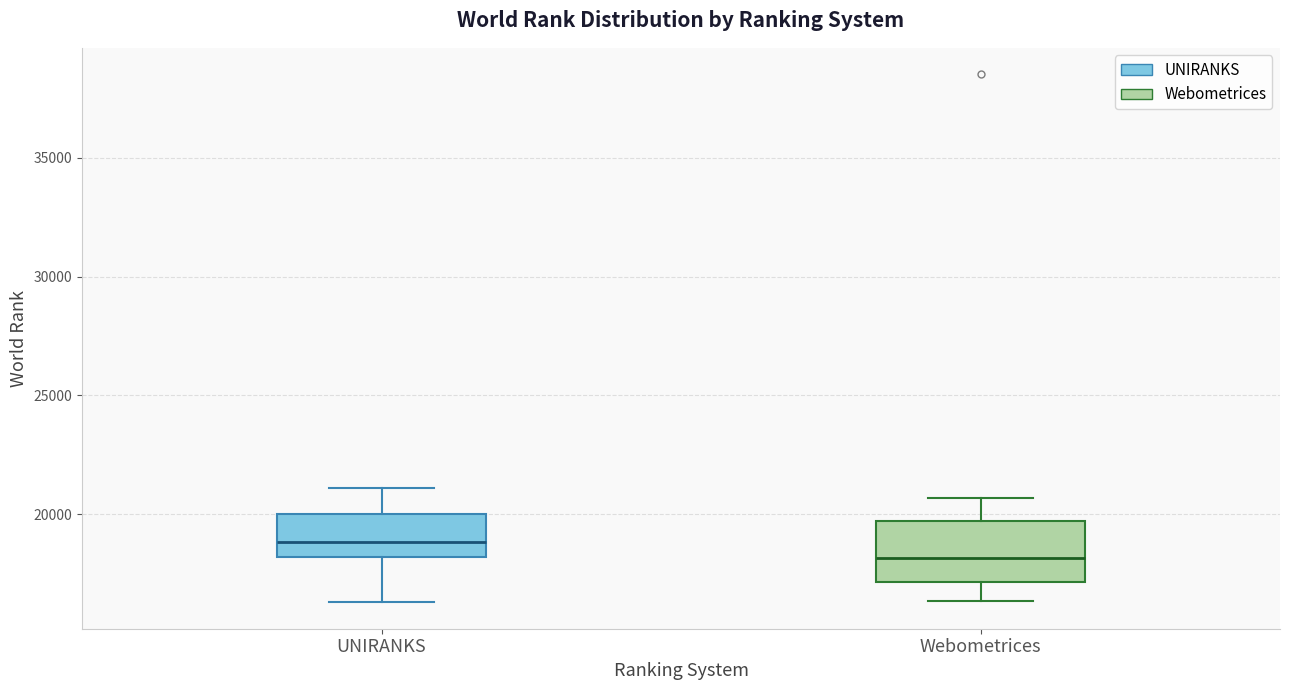

Where is the upper edge of the box for Webometrices on the y-axis? The values are not printed on the chart, so give them approximately, as read against the axis.

19500